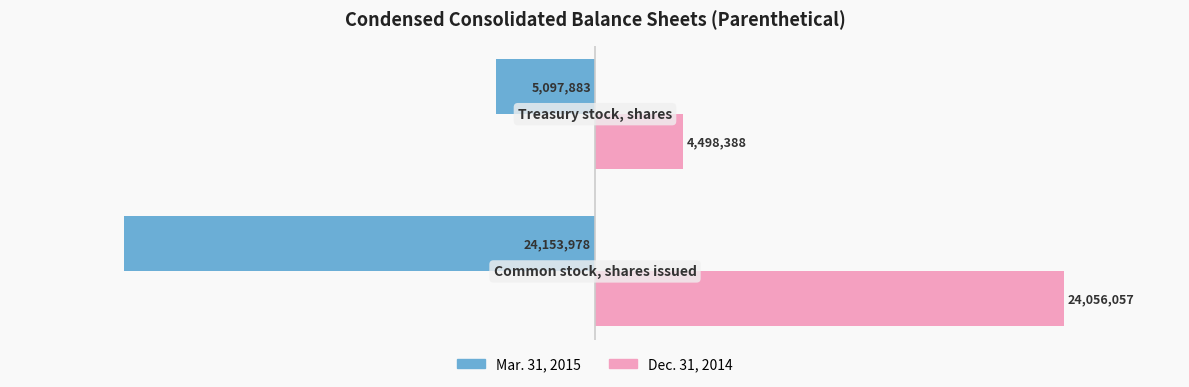

What are all the series names shown in the legend?

Mar. 31, 2015, Dec. 31, 2014